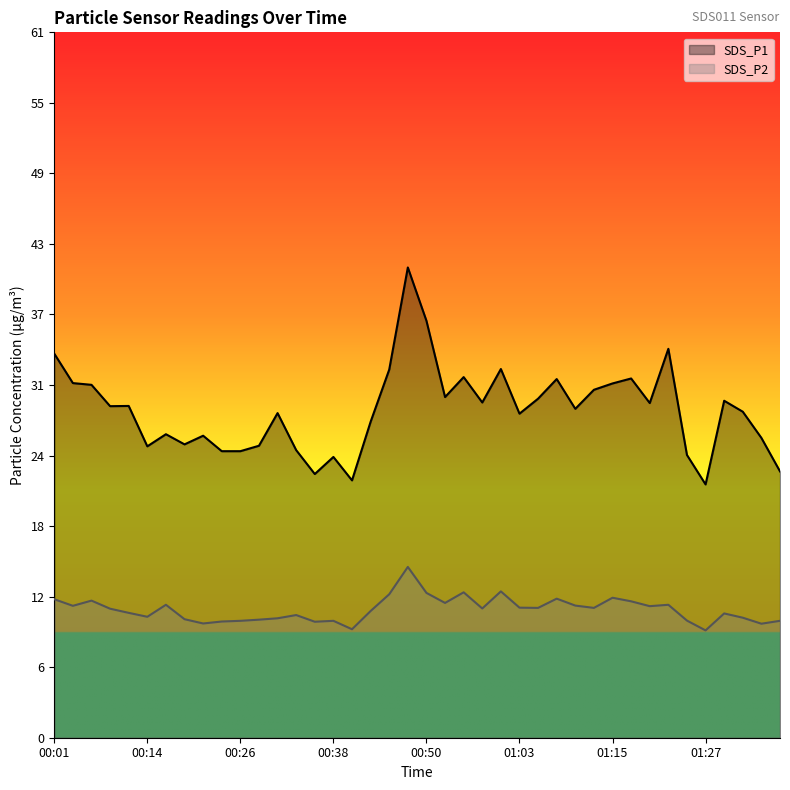

True or false: SDS_P1 and SDS_P2 cross at least once.

False